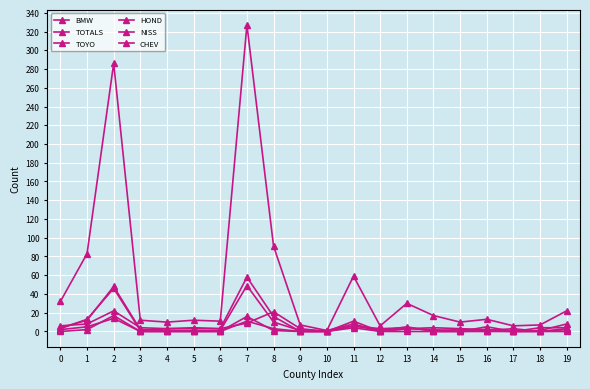

How many lines are shown in the chart?

6